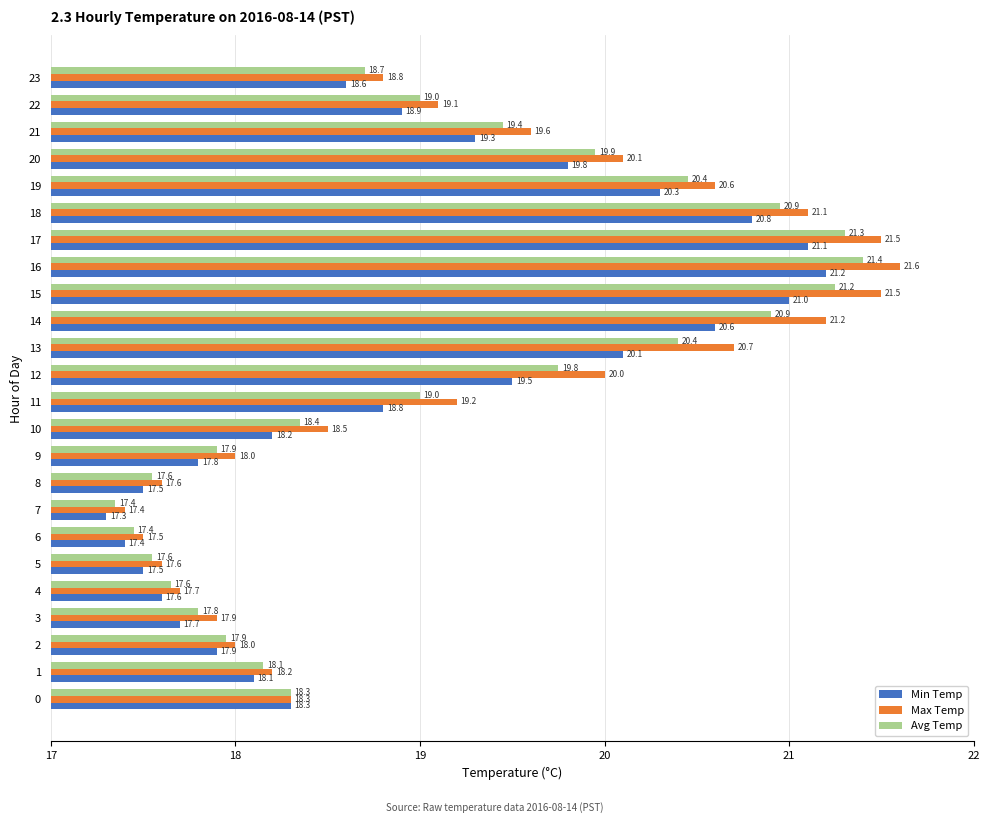

The Avg Temp series shows 19.4 at 21. True or false?

True